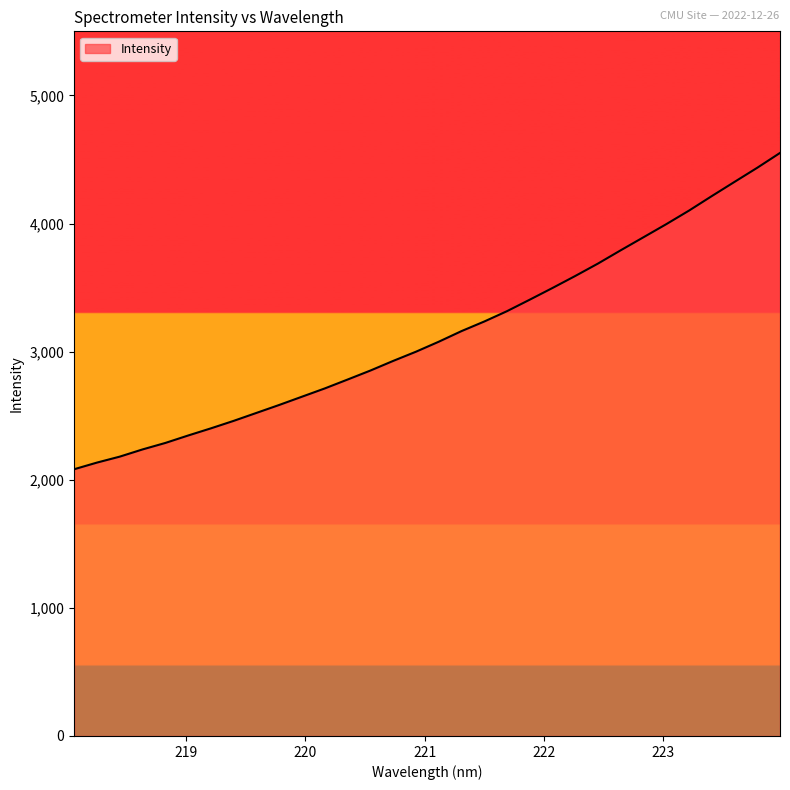

What is the minimum value shown in the chart?

2082.0